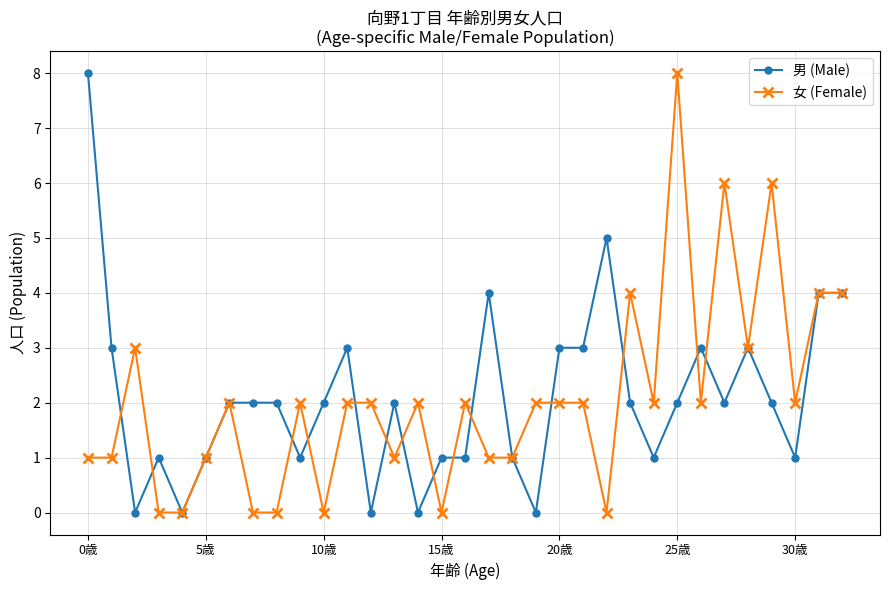

What is the value of the 女 (Female) point at the 28th from the left?

6